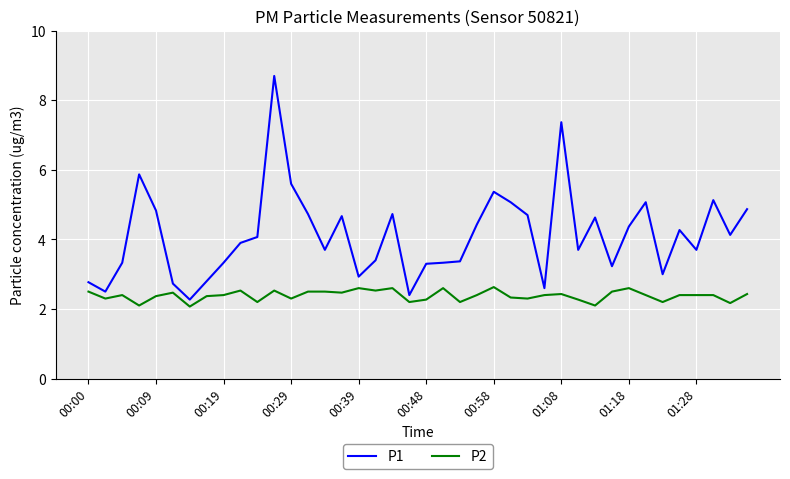

List the series in order of their peak value, highest first.

P1, P2